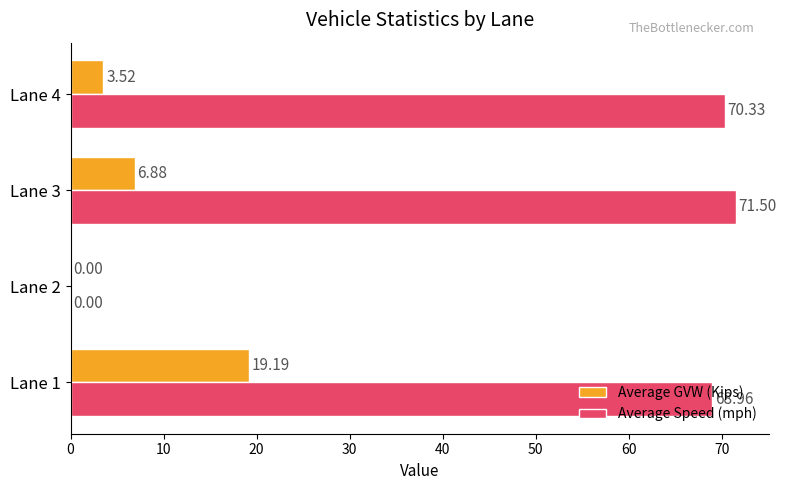

Which series changed the most between Lane 1 and Lane 2?

Average Speed (mph)